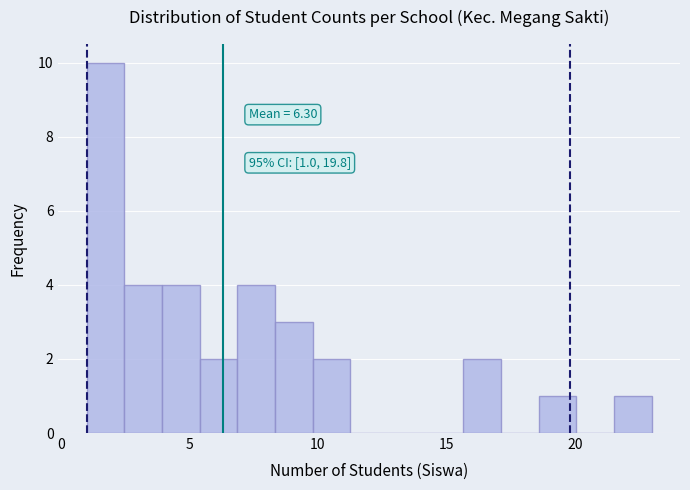

Around what value on the x-axis is the tallest bar? Give the approximate position of its centre, as read against the axis.

1.5